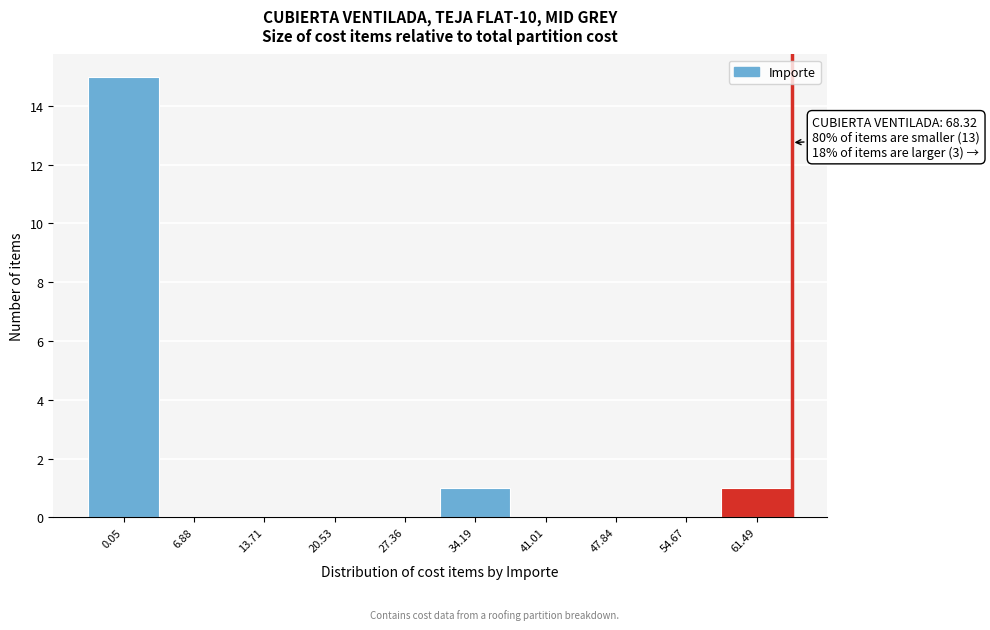

Reading right to left, list all the values displayed in this chart.

61.49=1	54.67=0	47.84=0	41.01=0	34.19=1	27.36=0	20.53=0	13.71=0	6.88=0	0.05=15